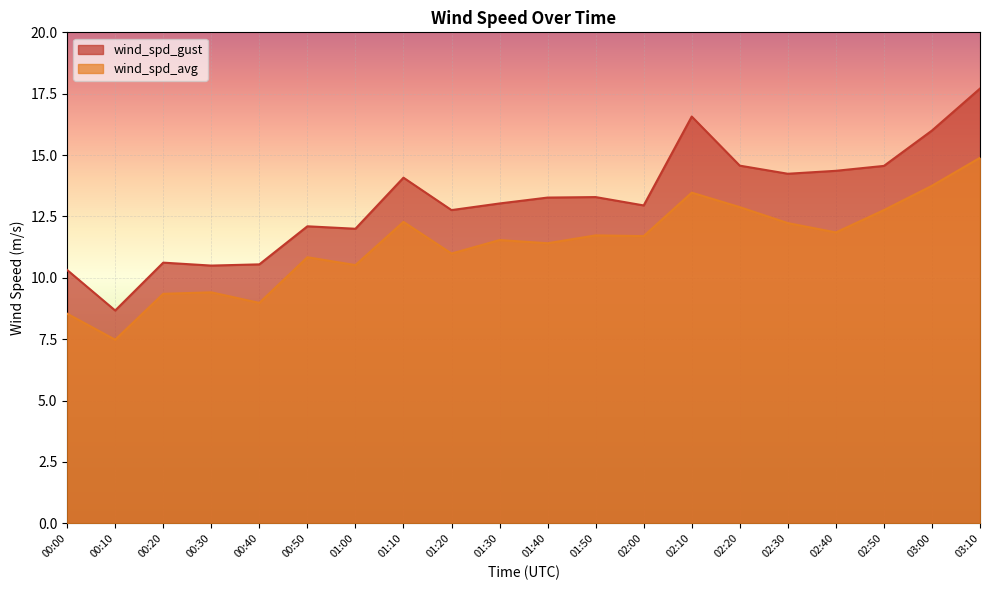

True or false: wind_spd_avg and wind_spd_gust cross at least once.

False